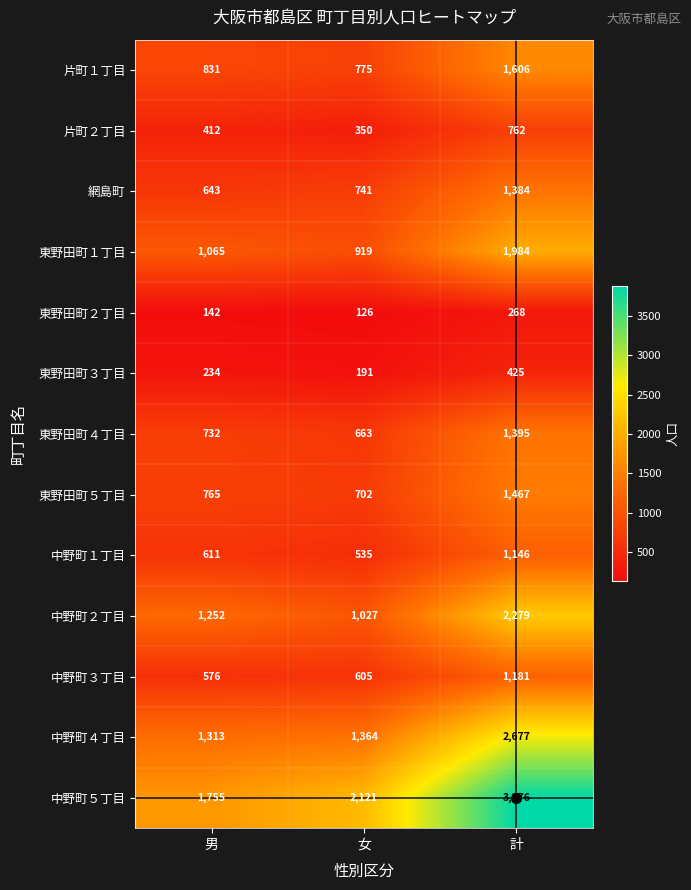

Which series changed the most between 男 and 計?

中野町５丁目